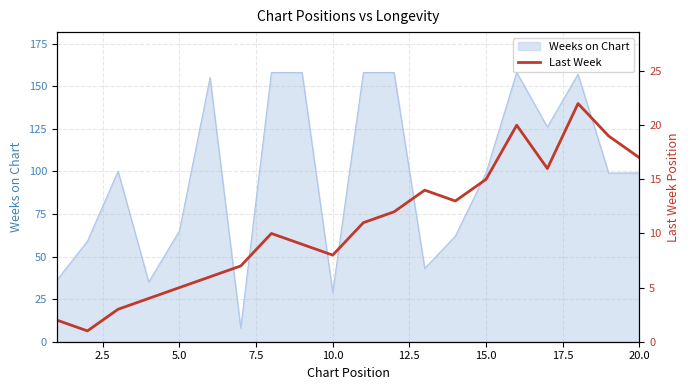

What is the lowest value of the Weeks on Chart series?

8